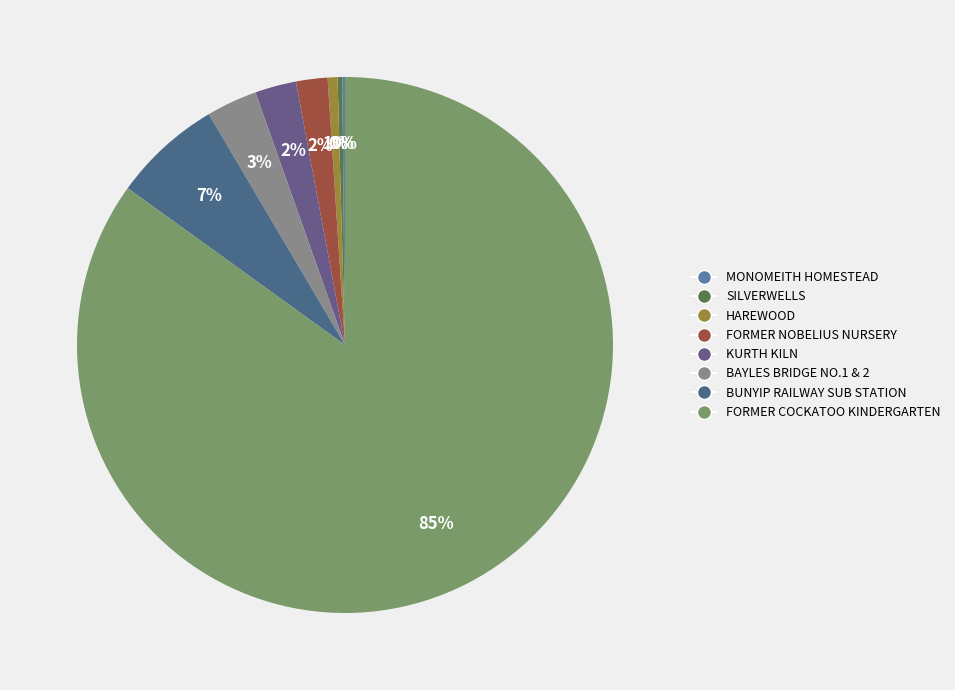

How many segments does this pie chart have?

8